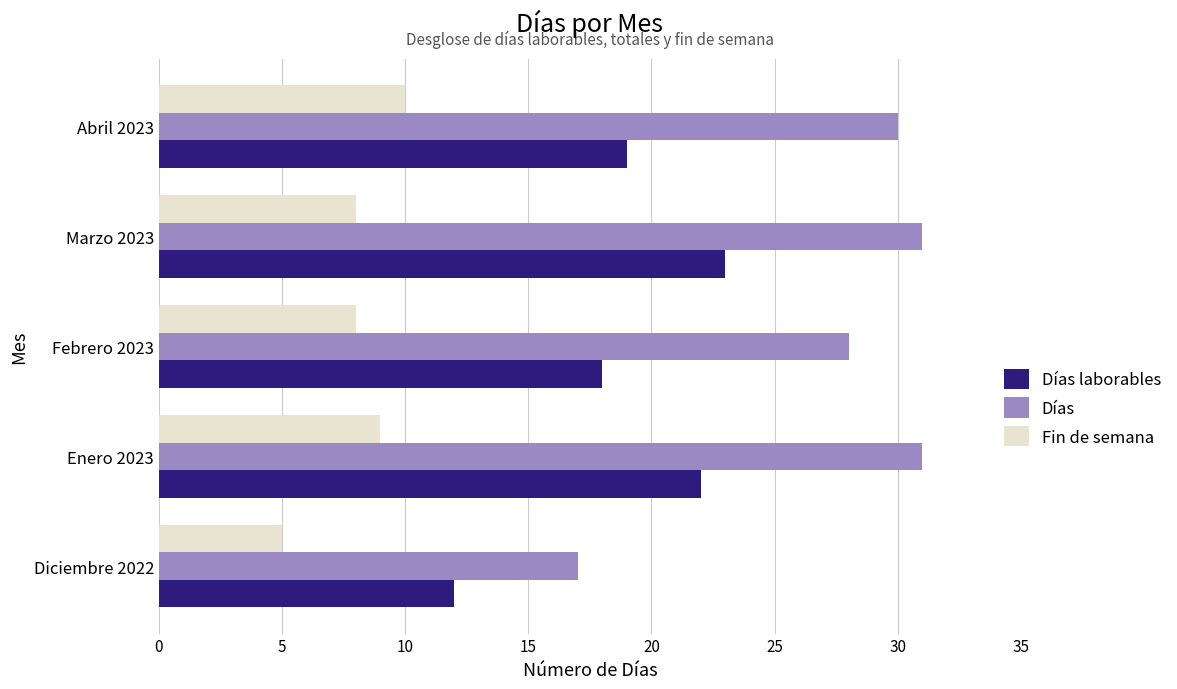

What is the minimum value shown in the chart?

5